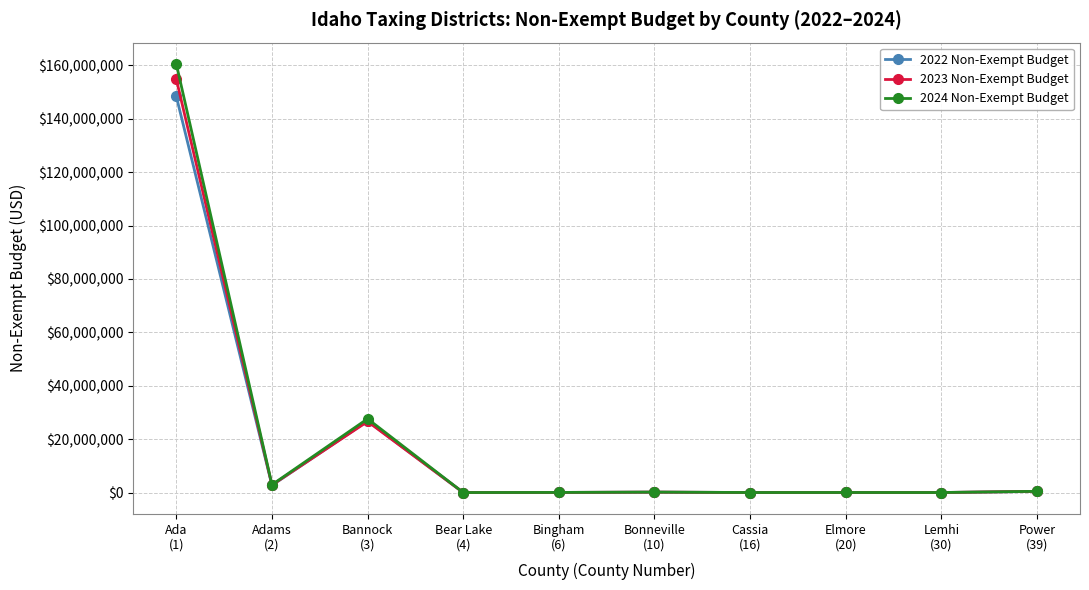

What is the difference between the second highest and minimum values in the 2024 Non-Exempt Budget series?

27622339